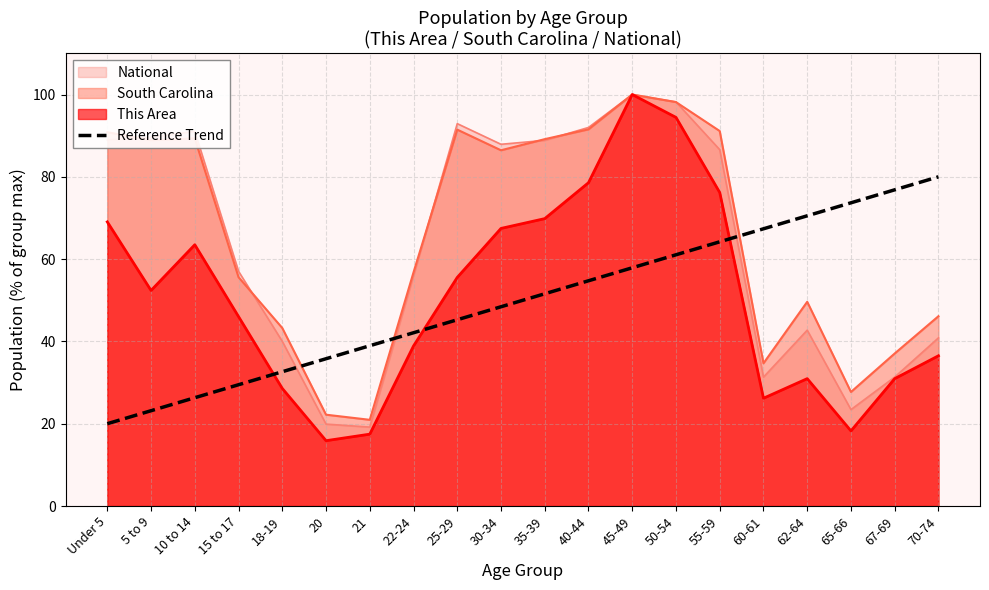

How many lines are shown in the chart?

4